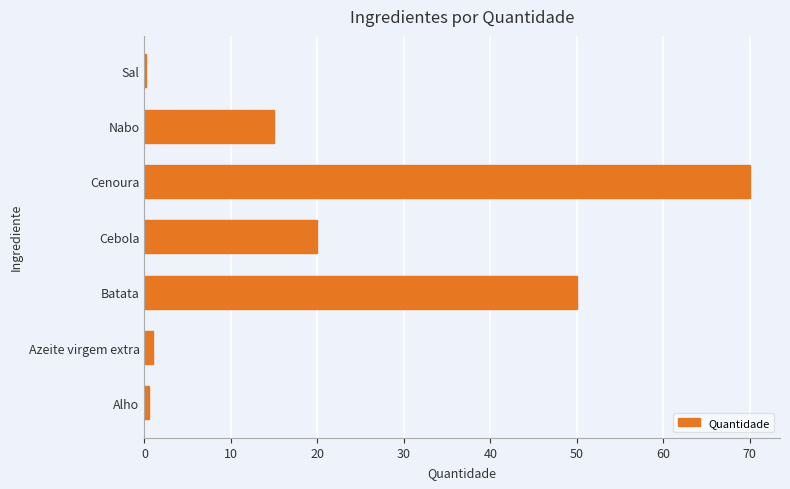

Which label corresponds to the largest value in the chart?

Cenoura